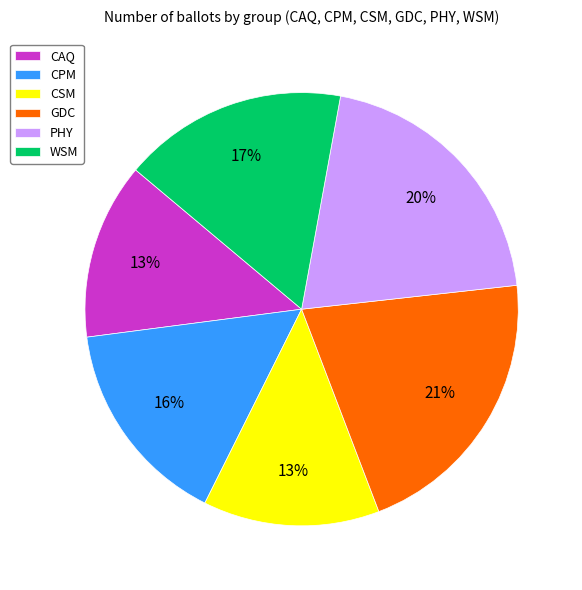

To the nearest percent, what portion does CAQ represent?

13%